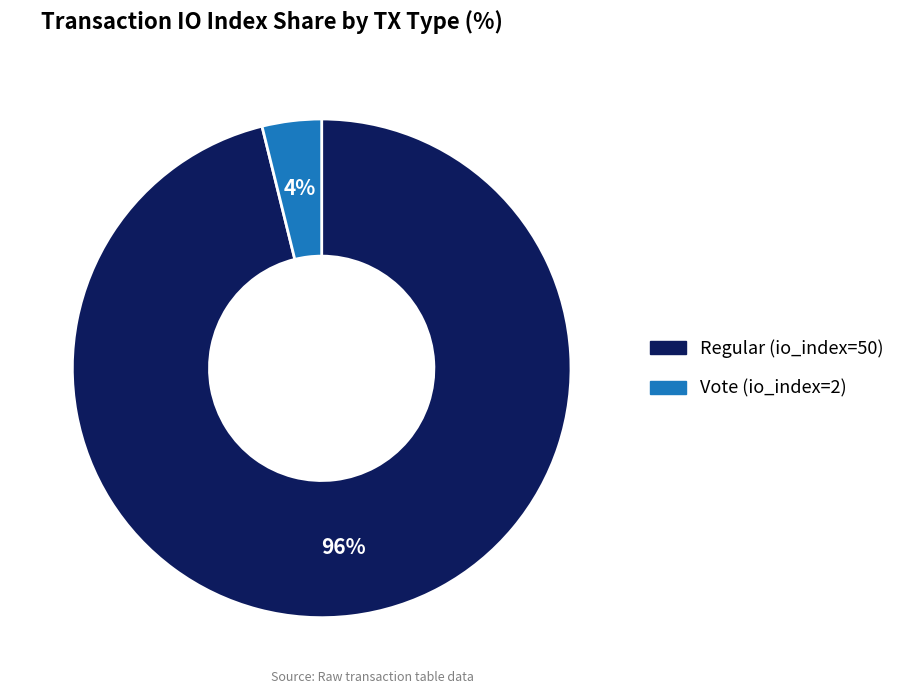

Rank the categories by value from lowest to highest.

Vote (io_index=2), Regular (io_index=50)